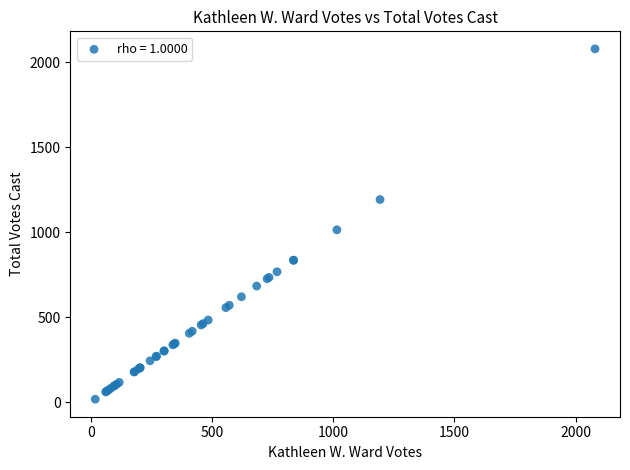

What Y value in the scatter plot is closest to 1049?

1015